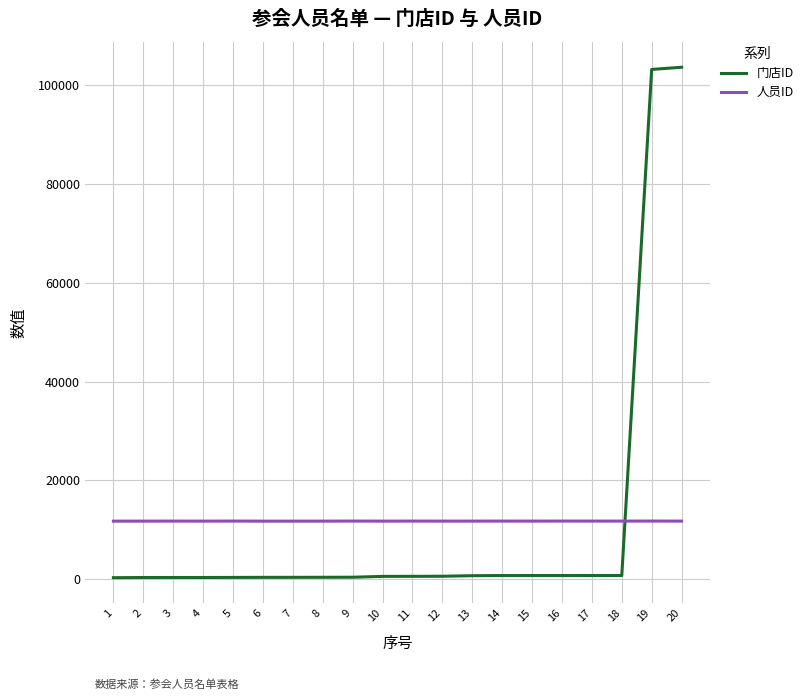

Which series has the largest total across all categories?

人员ID